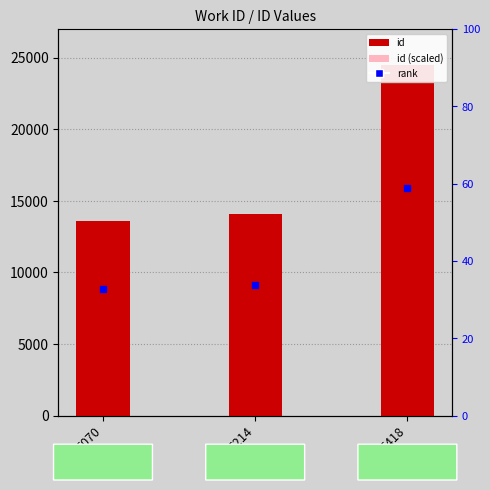

At which label is id closest to 19046?

5214